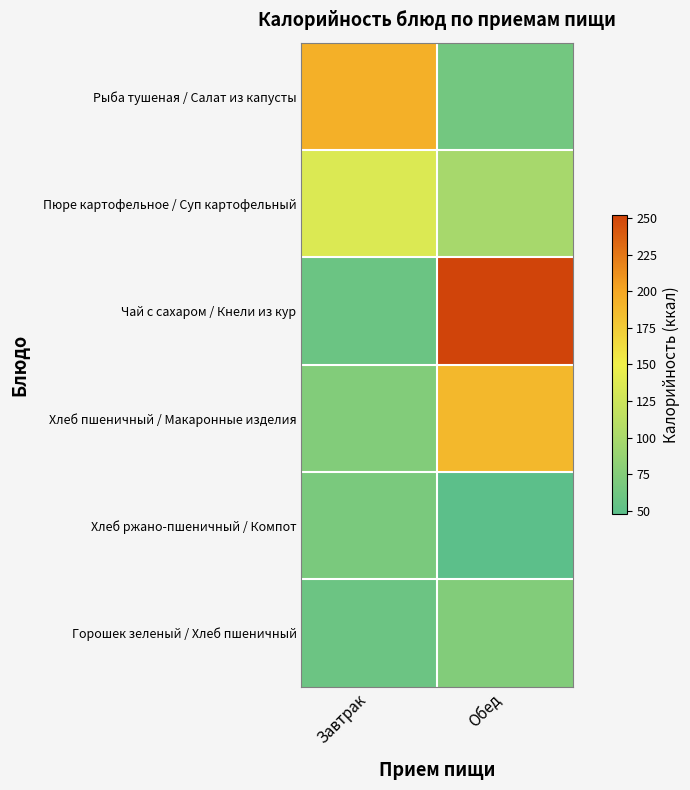

At how many categories does at least one series exceed 197?

1